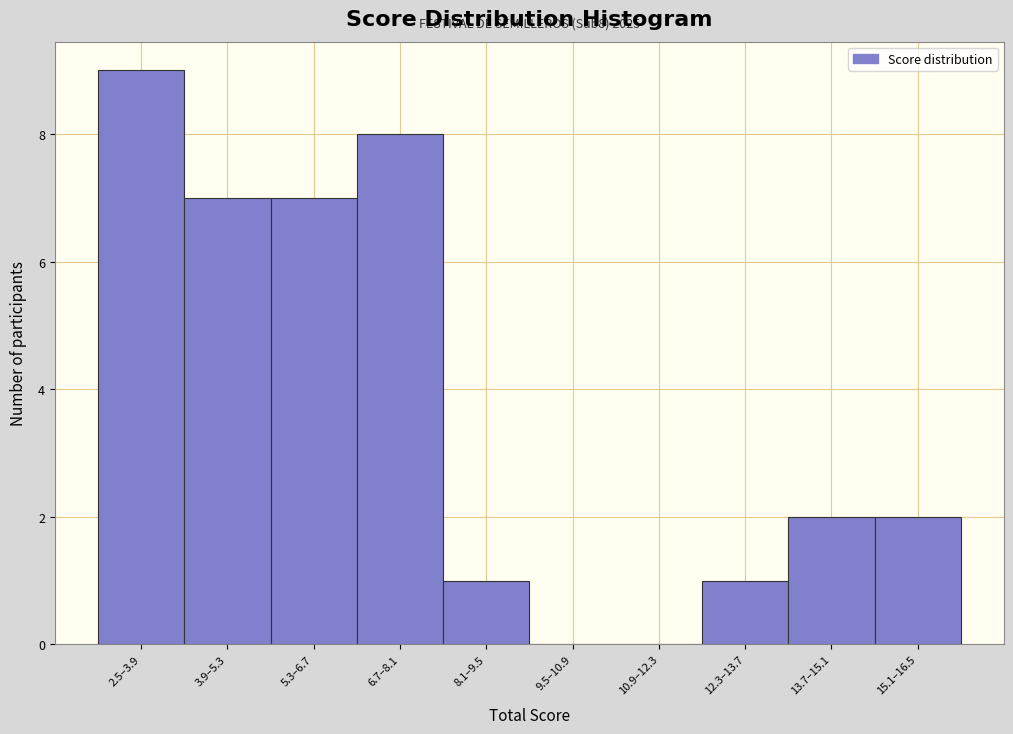

Reading left to right, extract all data points from this chart.

2.5–3.9=9	3.9–5.3=7	5.3–6.7=7	6.7–8.1=8	8.1–9.5=1	9.5–10.9=0	10.9–12.3=0	12.3–13.7=1	13.7–15.1=2	15.1–16.5=2